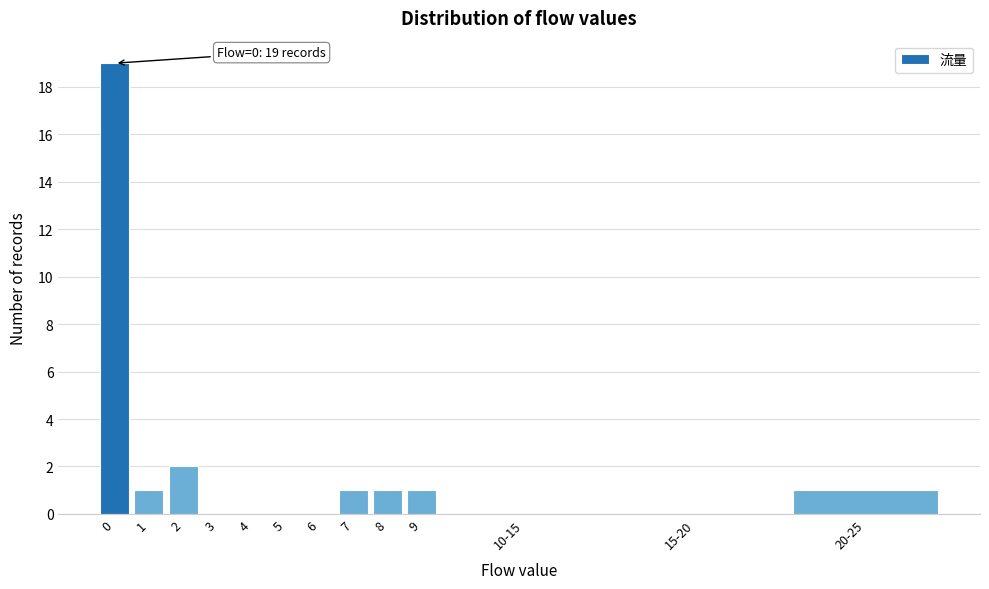

Reading right to left, extract all data points from this chart.

20-25=1	15-20=0	10-15=0	9=1	8=1	7=1	6=0	5=0	4=0	3=0	2=2	1=1	0=19